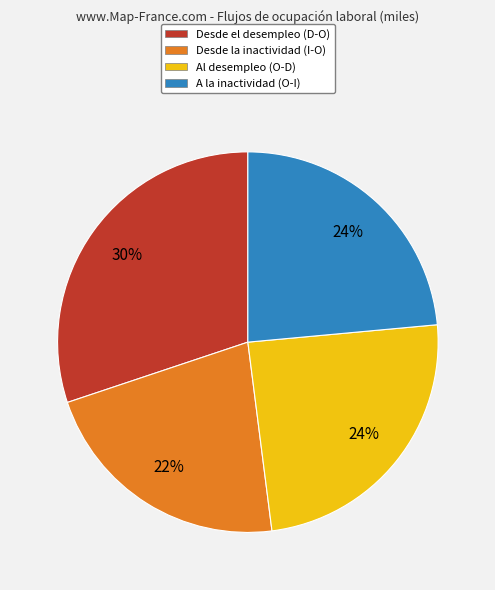

Is there a majority slice in this chart?

No